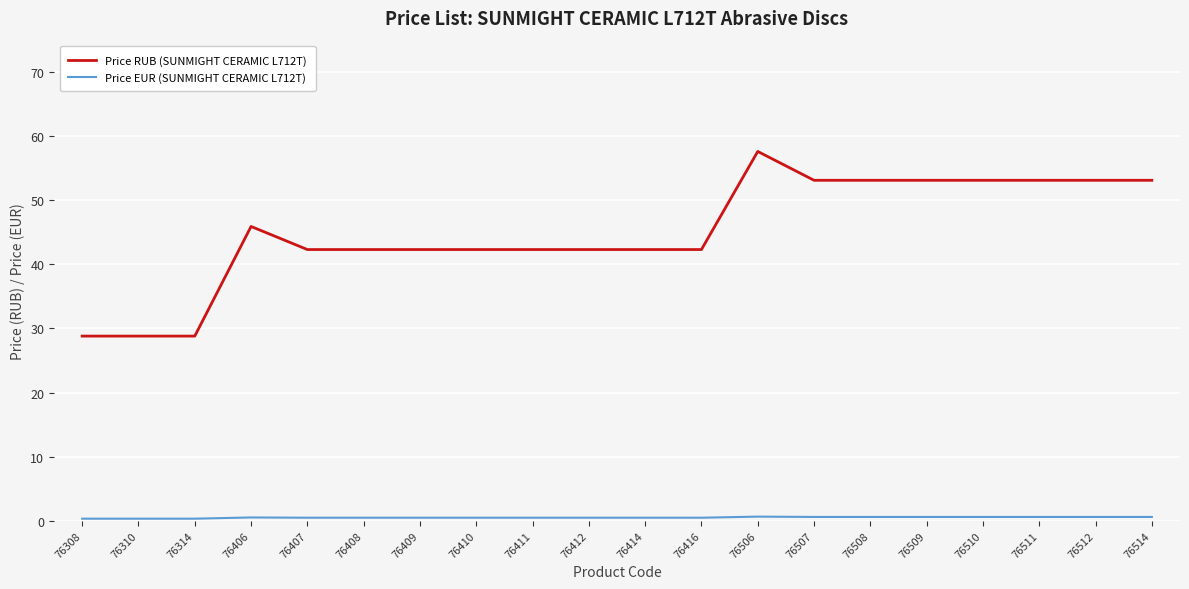

Which series has the largest total across all categories?

Price RUB (SUNMIGHT CERAMIC L712T)